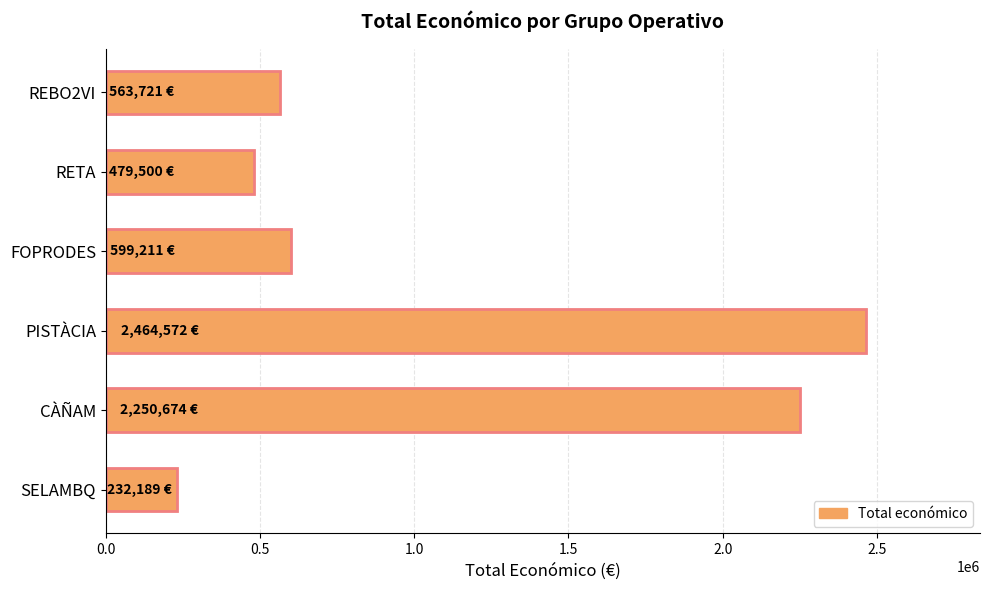

List the labels in order of value, smallest first.

SELAMBQ, RETA, REBO2VI, FOPRODES, CÀÑAM, PISTÀCIA